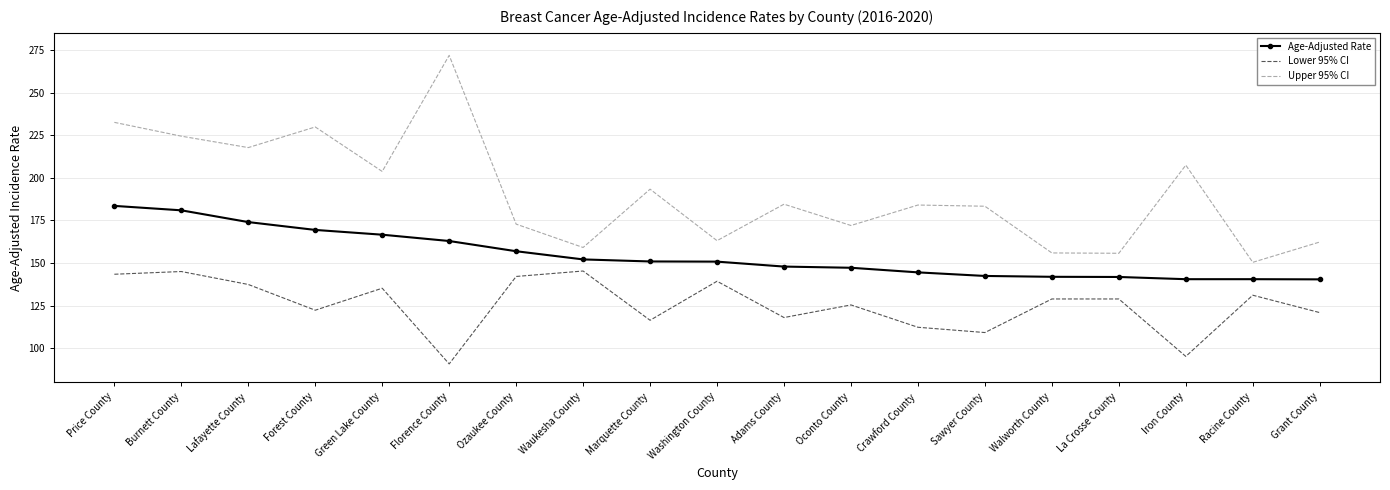

Between Burnett County and Iron County, which series saw the biggest shift?

Lower 95% CI